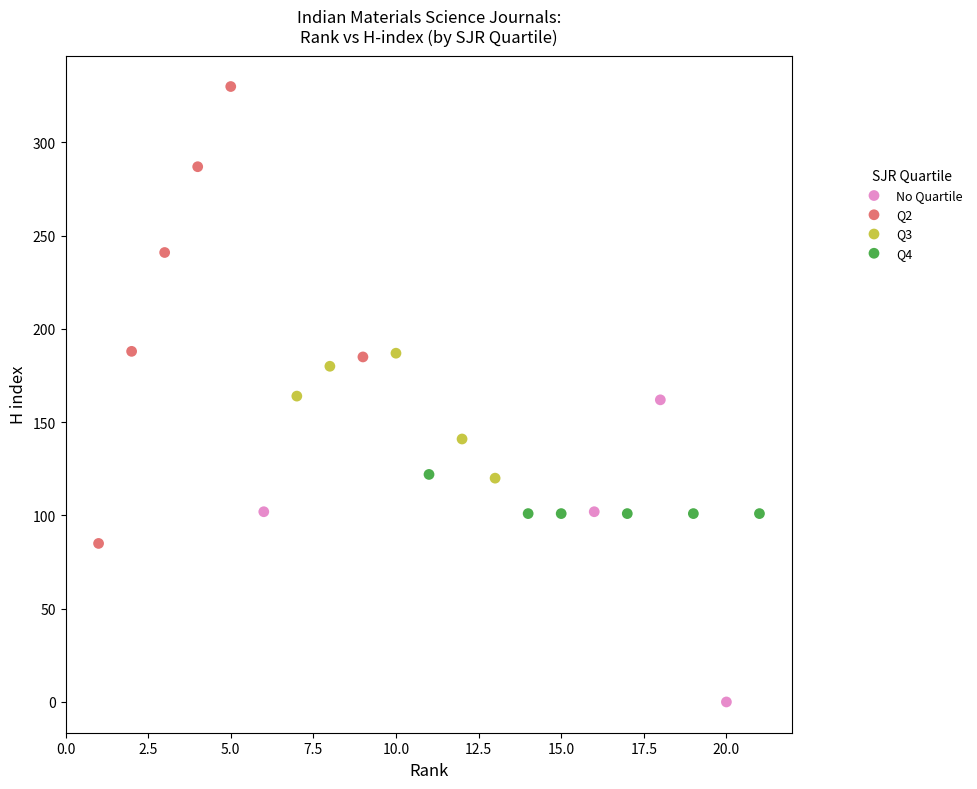

Which series contains the lowest Y value?

No Quartile